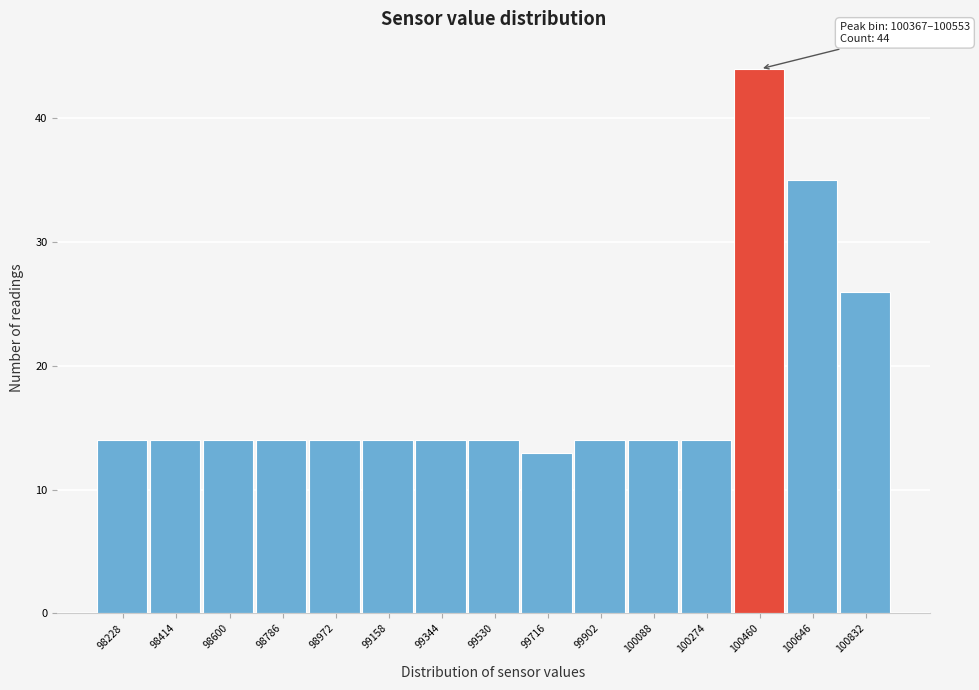

Over which range of the x-axis is the bar tallest?

100360 to 100560